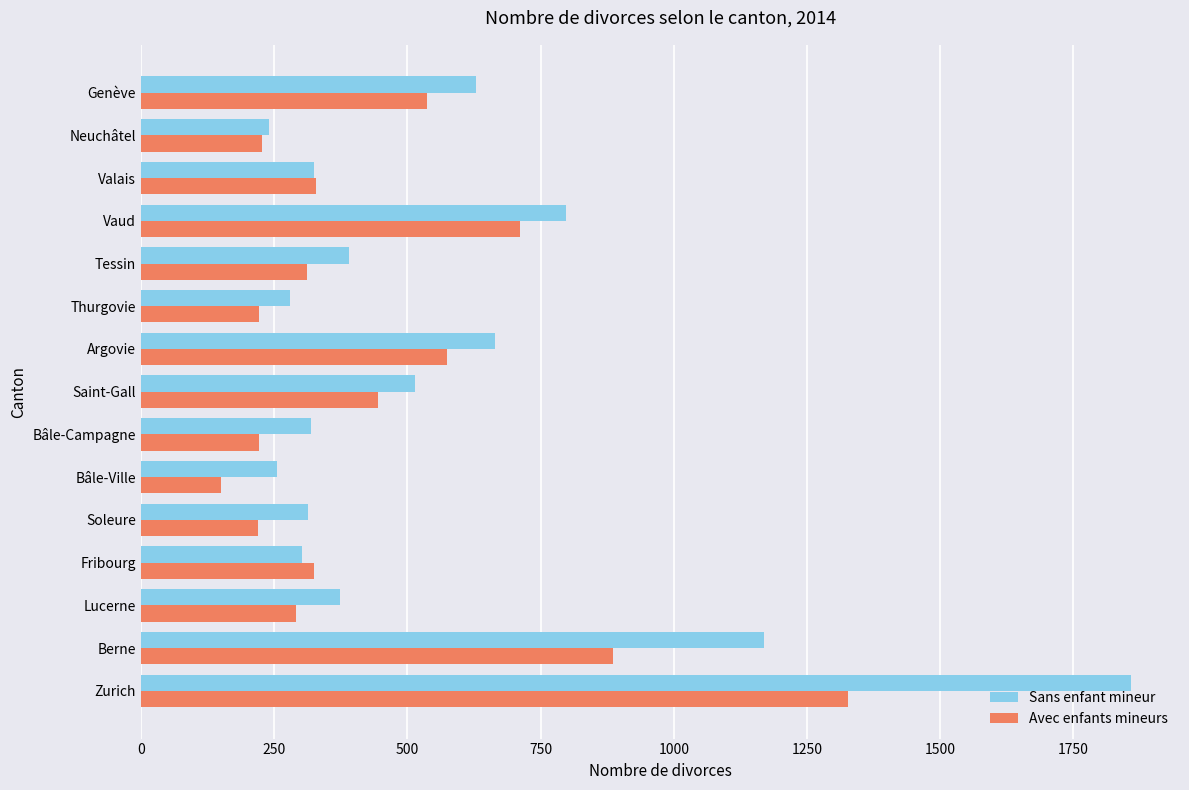

Which series has the largest range (max minus min)?

Sans enfant mineur